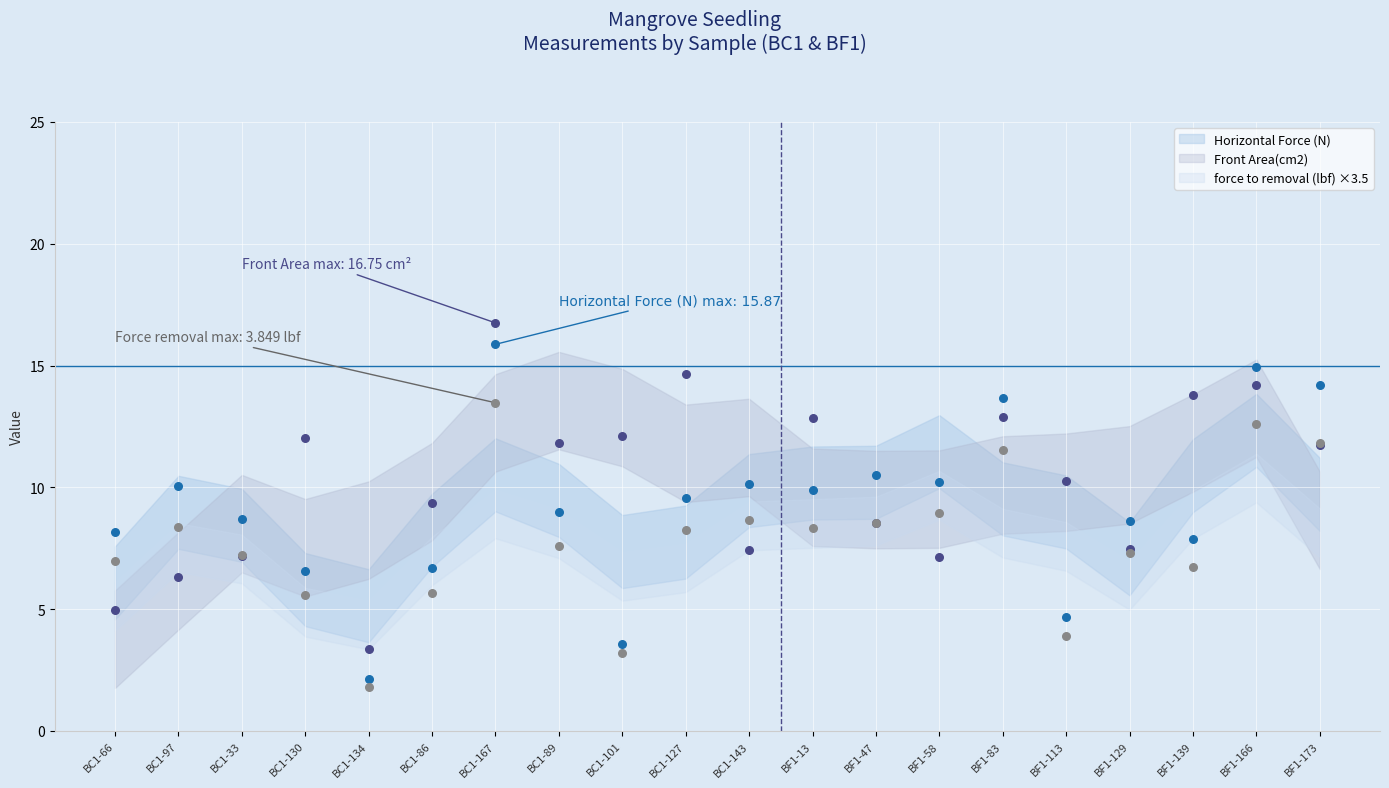

At how many categories does at least one series exceed 12?

9